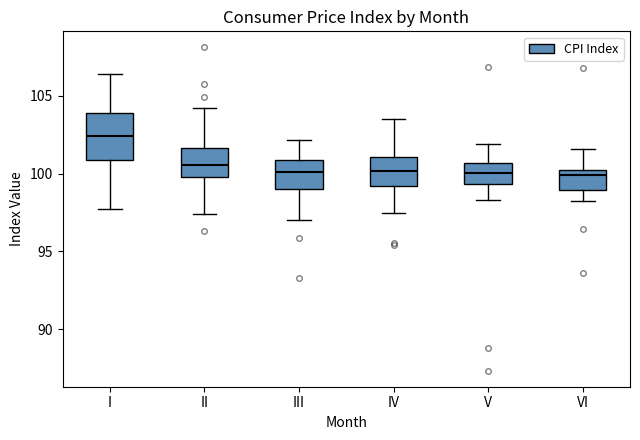

Where is the lower edge of the box for V on the y-axis? The values are not printed on the chart, so give them approximately, as read against the axis.

99.5